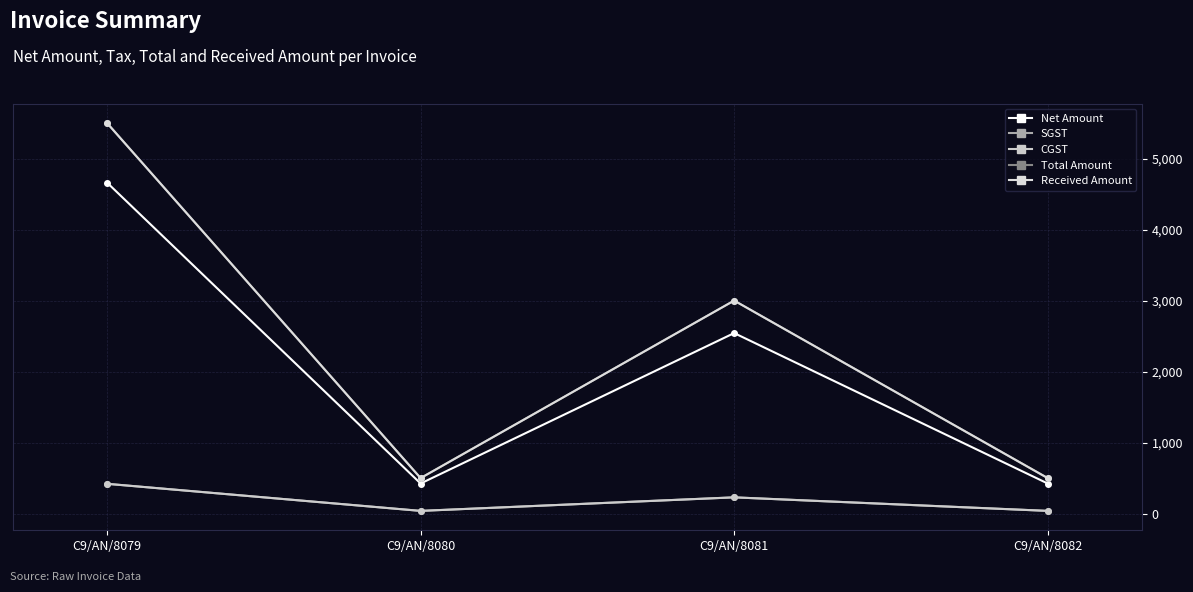

Does the chart have visible grid lines?

Yes